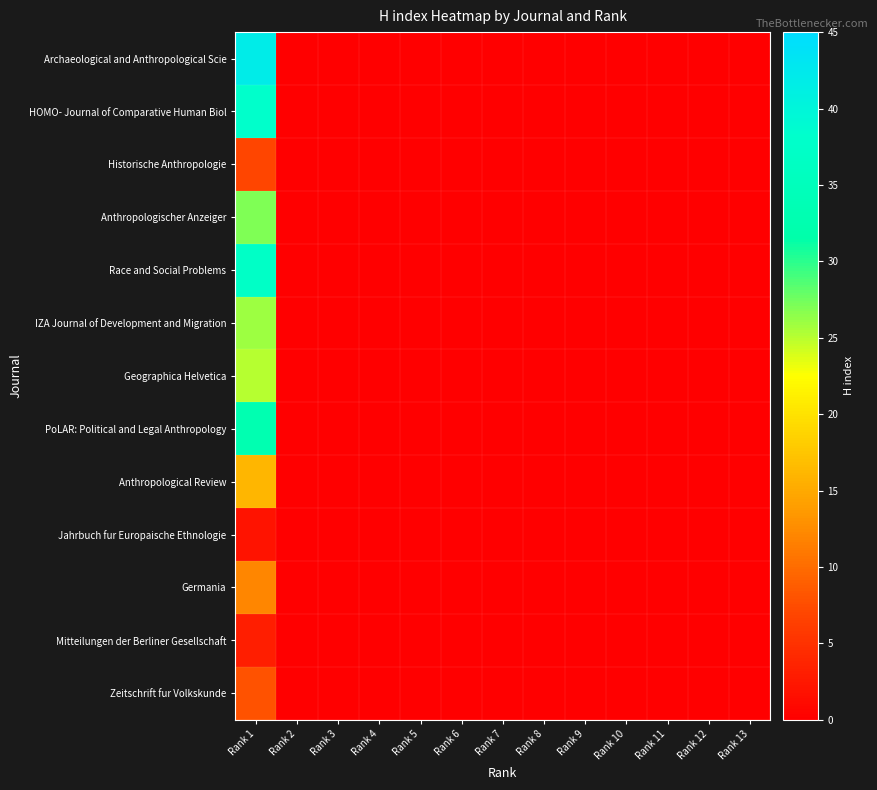

Which category has the highest value across all series?

Rank 1